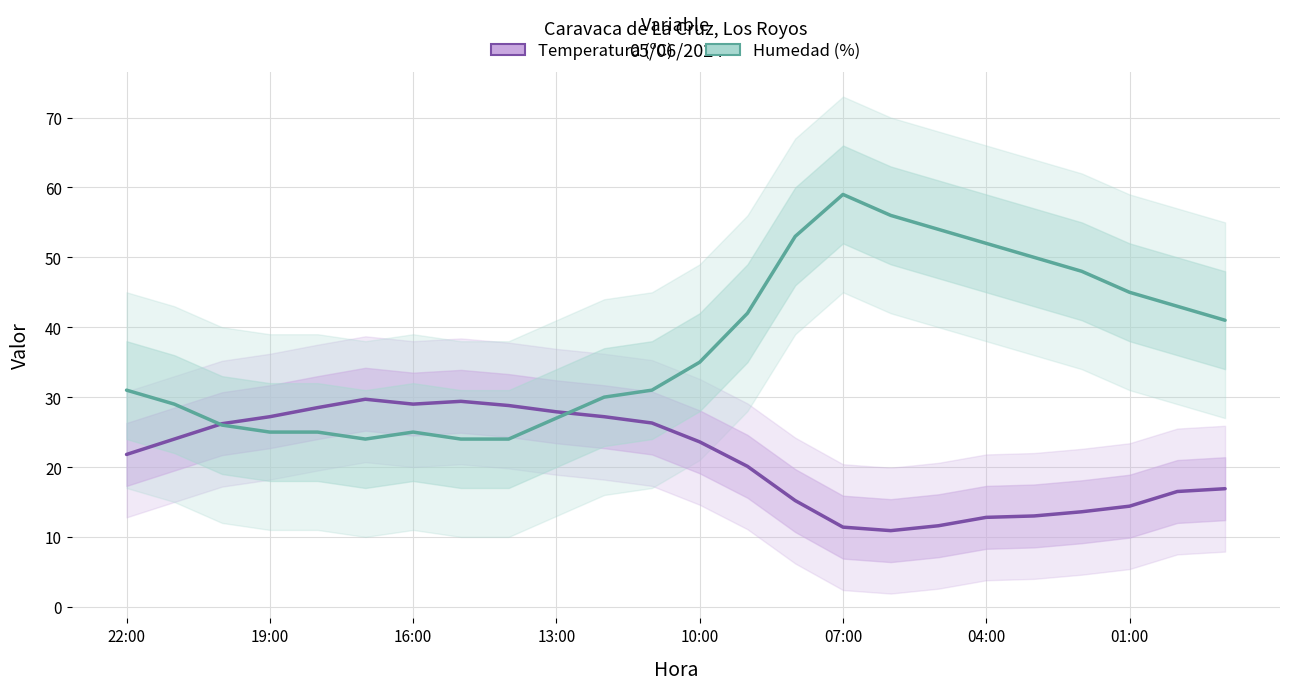

Which series has the largest total across all categories?

Humedad (%)